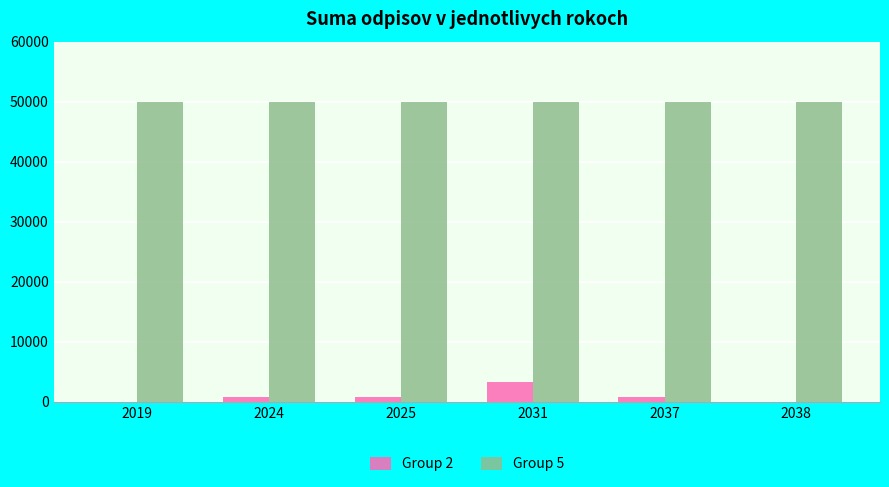

What is the sum of all Group 2 values?

5833.3